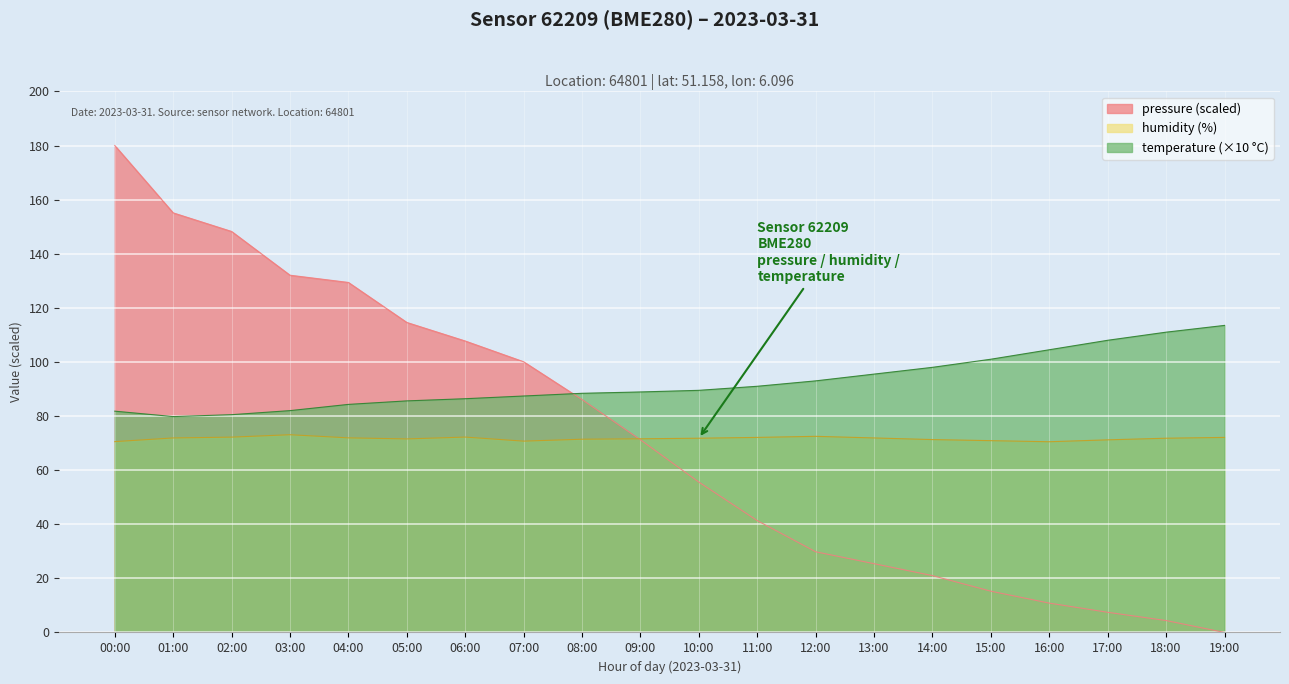

What are all the series names shown in the legend?

pressure (scaled), humidity (%), temperature (×10 °C)